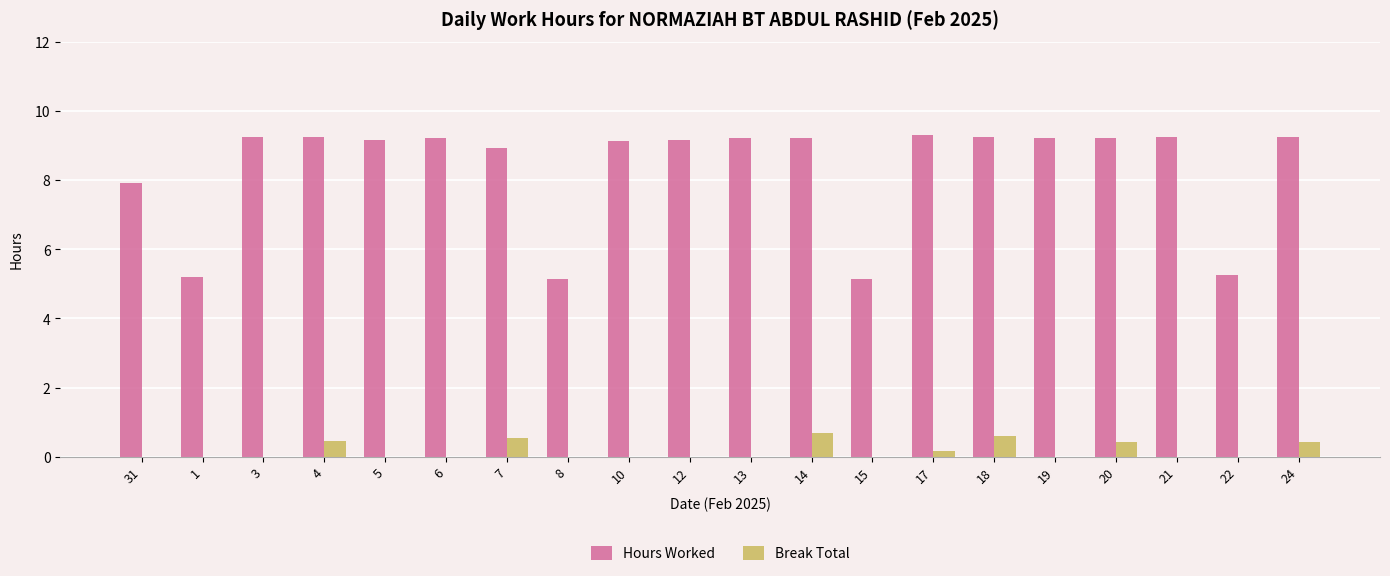

True or false: Hours Worked has a value of 8.9 at 7.

True